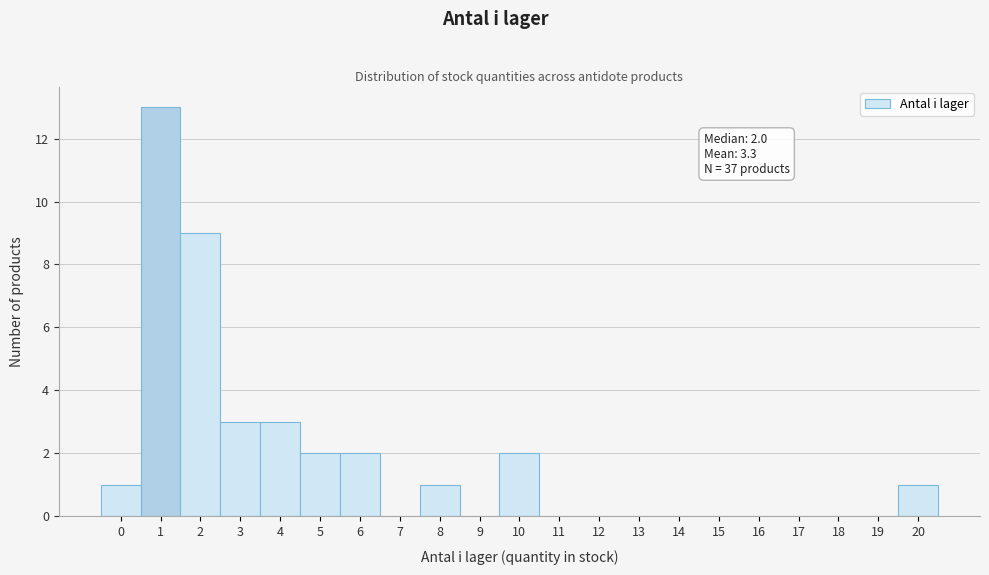

Reading right to left, what are all the values shown in this chart?

20=1	19=0	18=0	17=0	16=0	15=0	14=0	13=0	12=0	11=0	10=2	9=0	8=1	7=0	6=2	5=2	4=3	3=3	2=9	1=13	0=1